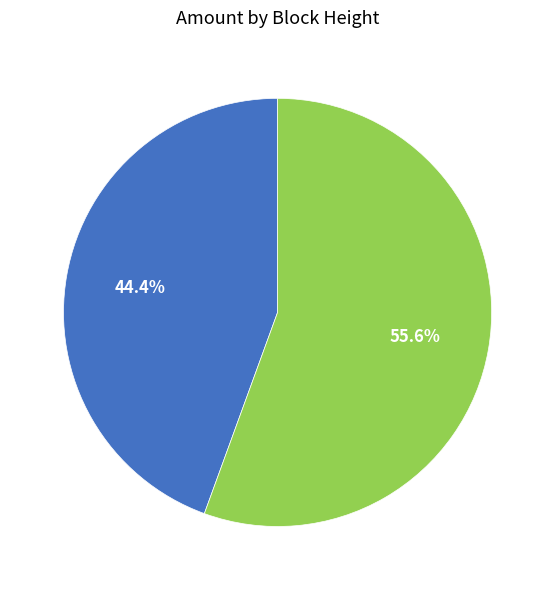

Does any single category account for the majority?

Yes